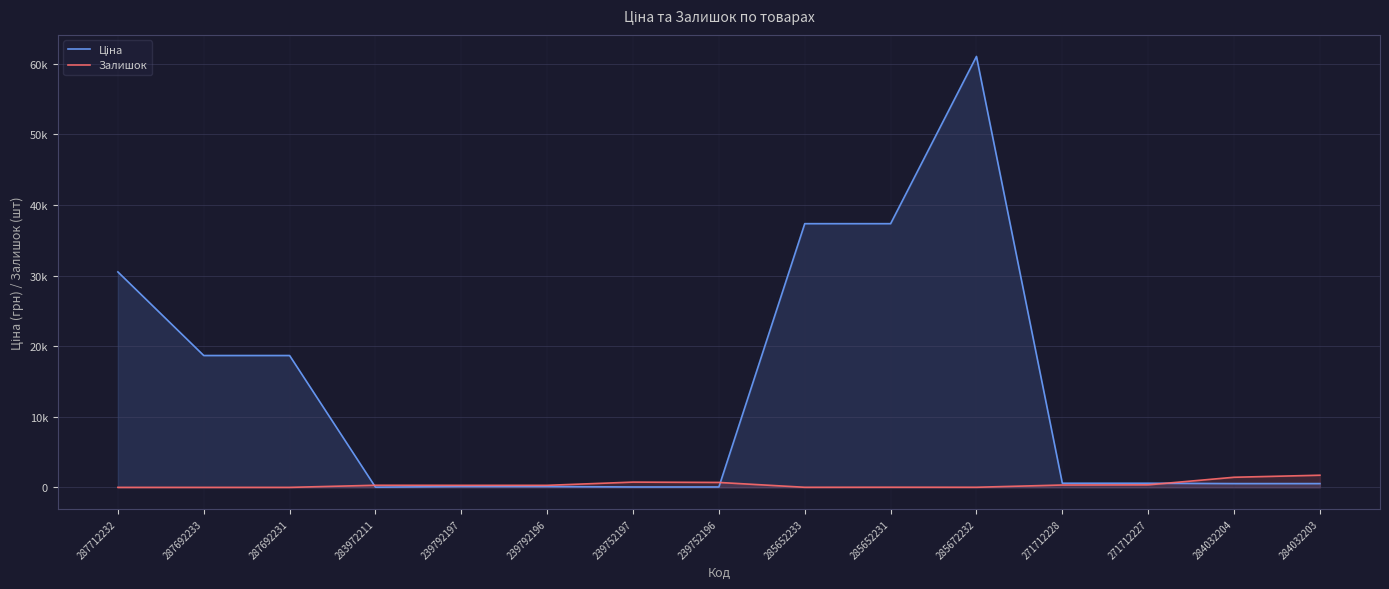

How many values in the Ціна series exceed 585?

8